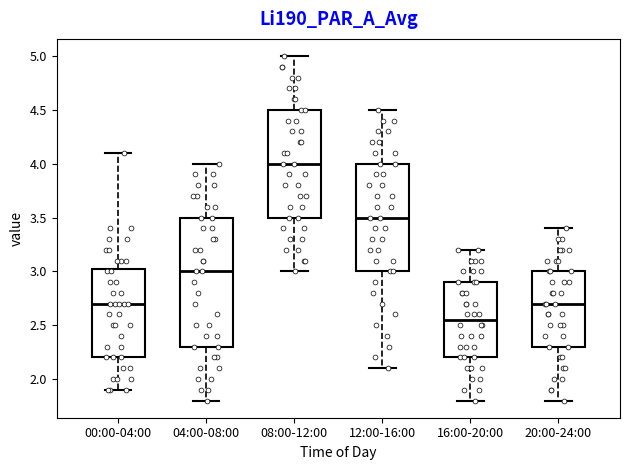

Comparing the boxes themselves (not the whiskers), which one is the tallest?

04:00-08:00